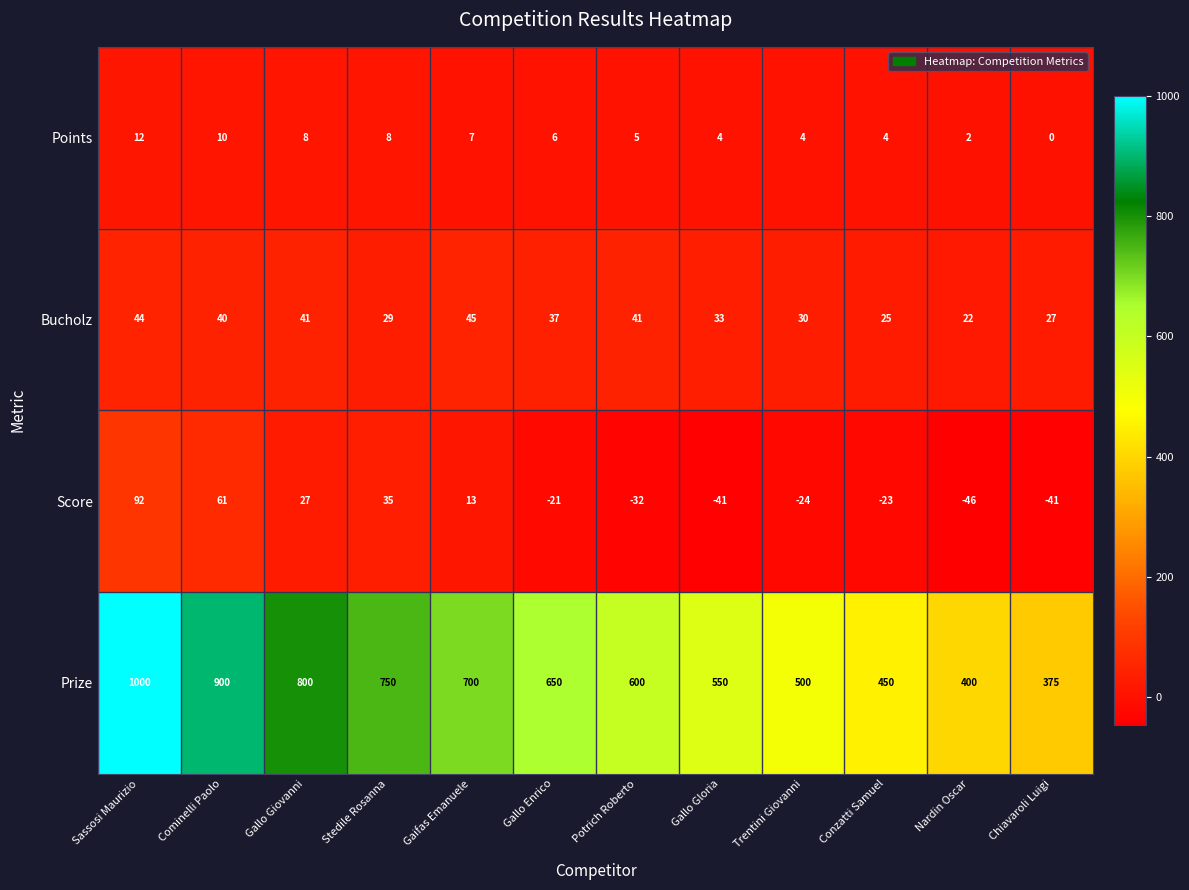

True or false: Prize has a value of 400 at Nardin Oscar.

True